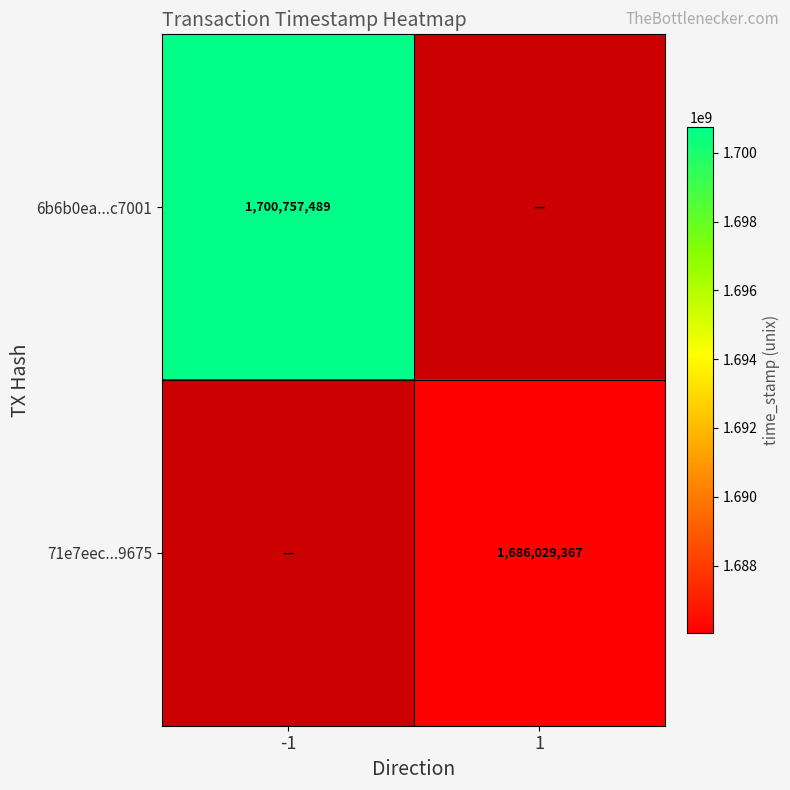

The 6b6b0ea...c7001 series shows 2539135937 at -1. True or false?

False